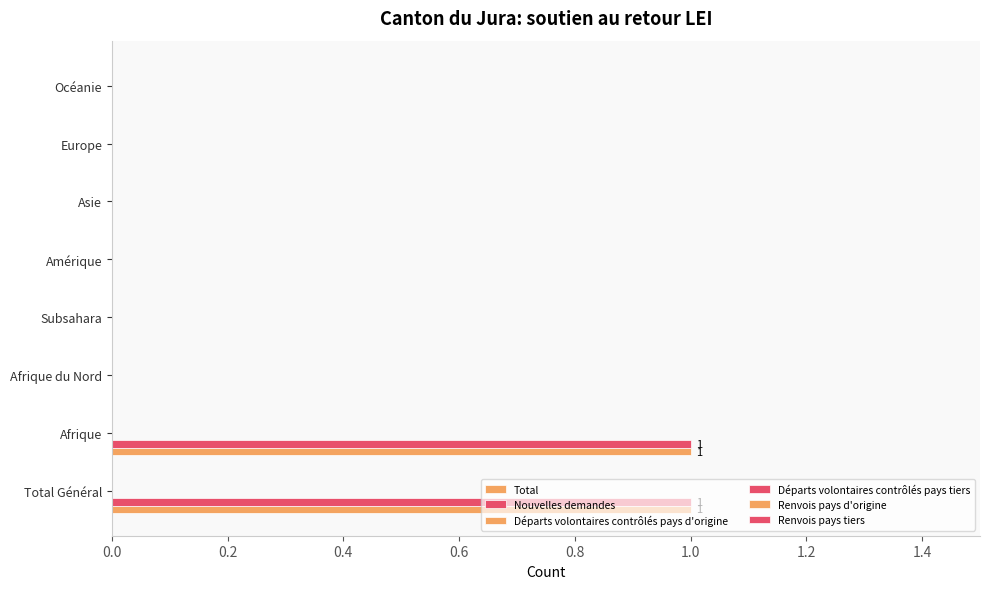

Count the number of data series in this chart.

2